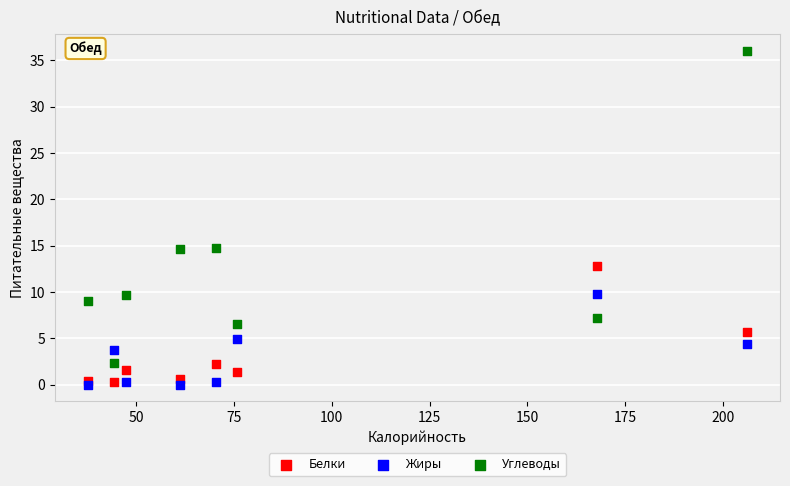

Which series has the largest Y range (max minus min)?

Углеводы